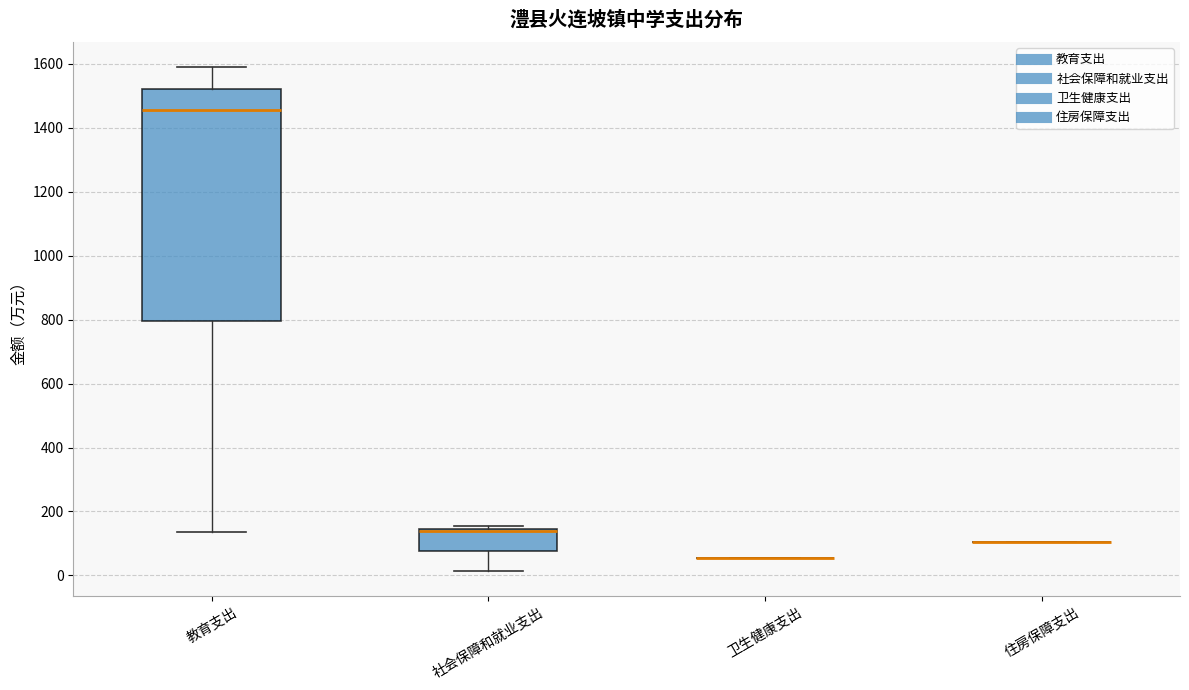

Reading left to right, transcribe this box plot: for each box, give where its median line is, the range the box spans, and where its two whiskers end, as read against the y-axis. The values are not printed on the chart, so give them approximately, as read against the axis.

教育支出: median 1460, box 800 to 1520, whiskers 140 to 1580
社会保障和就业支出: median 140 (just below the box's upper edge), box 80 to 140, whiskers 20 to 160
卫生健康支出: box collapsed to a line at 60, whiskers 60 to 60
住房保障支出: box collapsed to a line at 100, whiskers 100 to 100